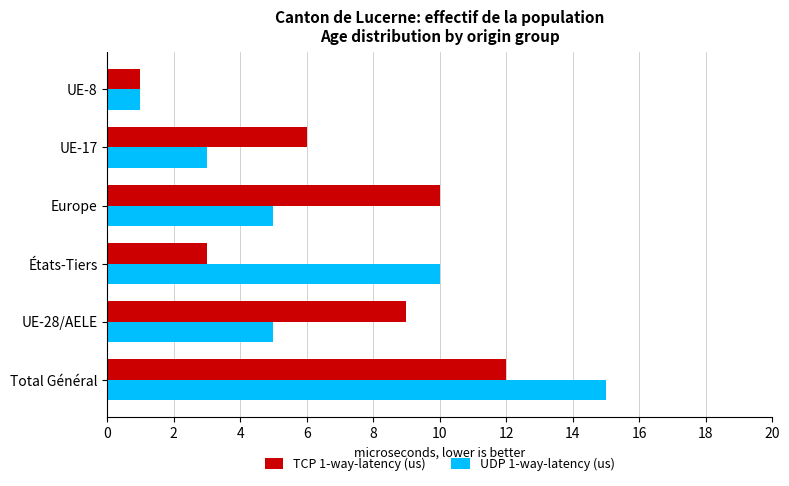

What is the total value across all series at UE-28/AELE?

14